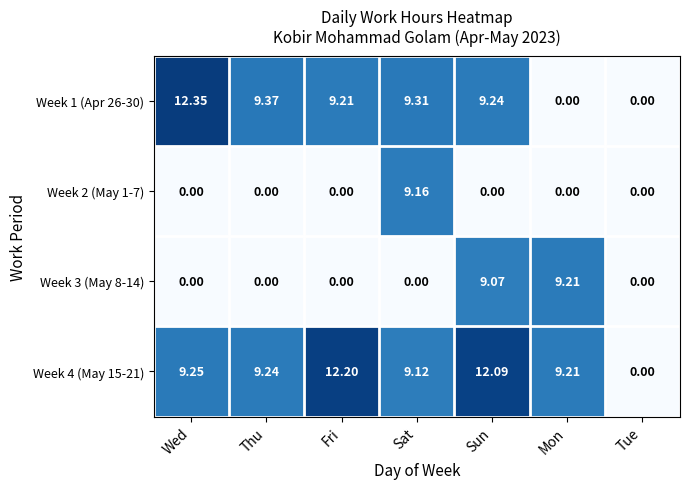

Is the value of Week 3 (May 8-14) at Sun greater than the value of Week 2 (May 1-7) at Thu?

Yes